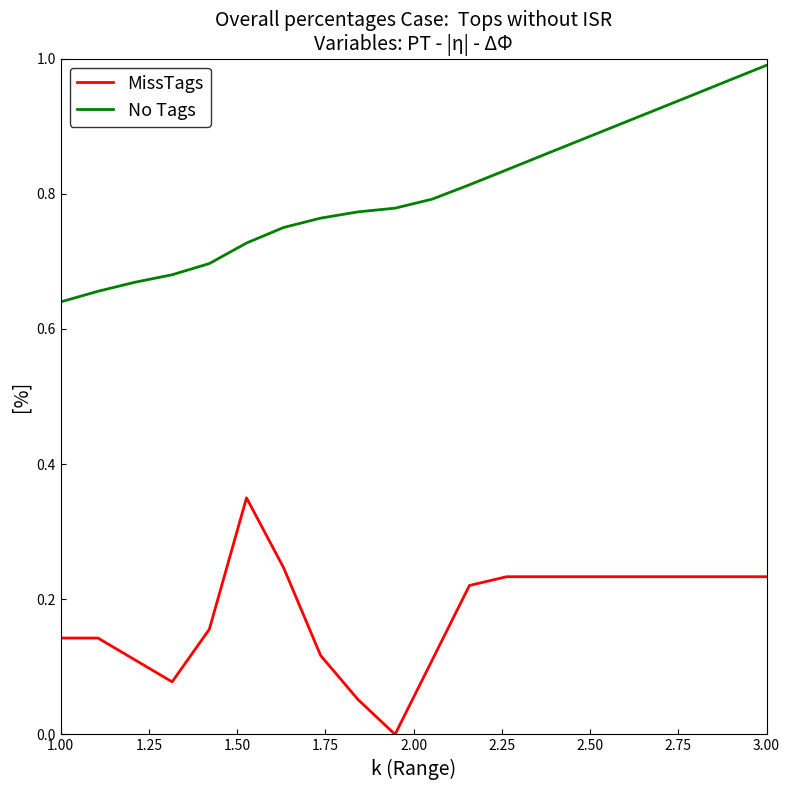

Rank the series by their maximum value, from highest to lowest.

No Tags, MissTags